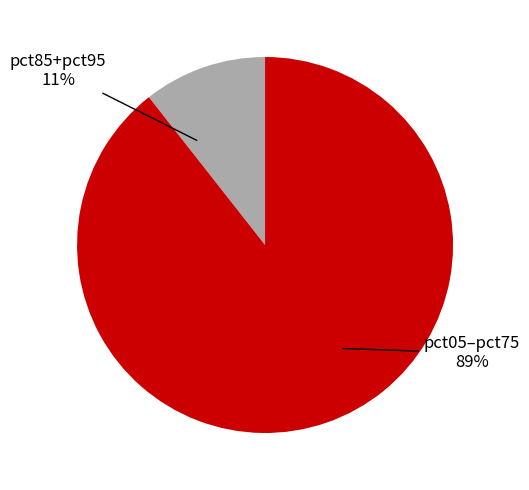

Does any single category account for the majority?

Yes